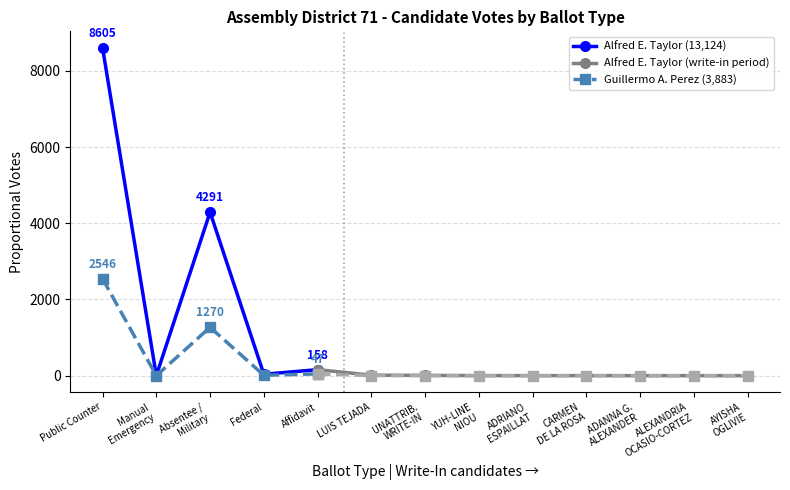

Which series has the largest range (max minus min)?

Alfred E. Taylor